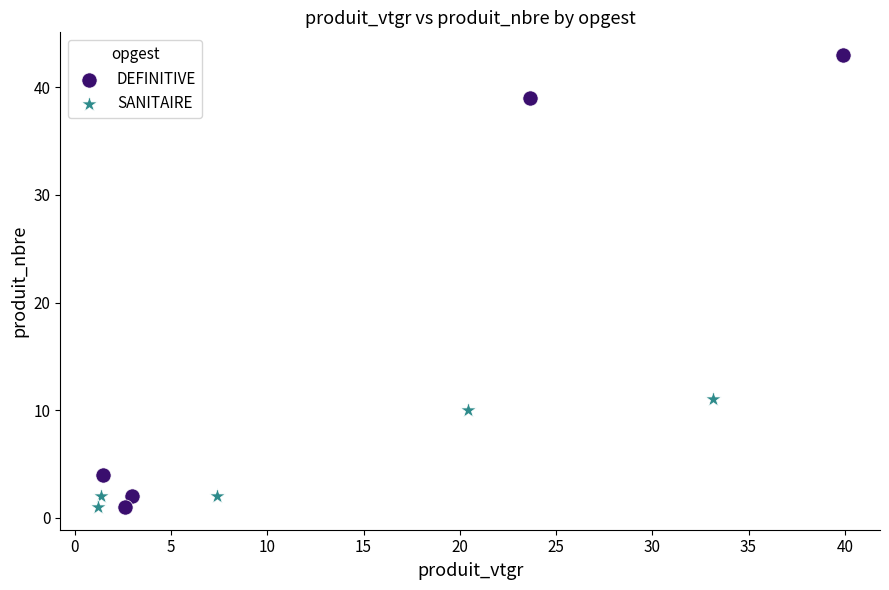

Which series reaches the maximum Y coordinate?

DEFINITIVE